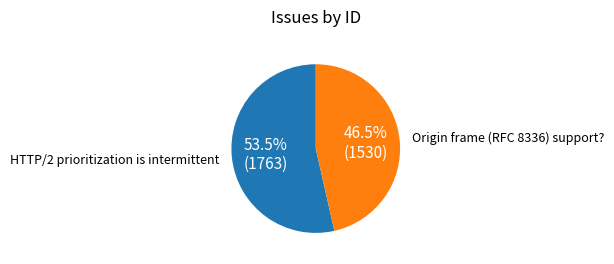

Rank the categories by value from lowest to highest.

Origin frame (RFC 8336) support?, HTTP/2 prioritization is intermittent